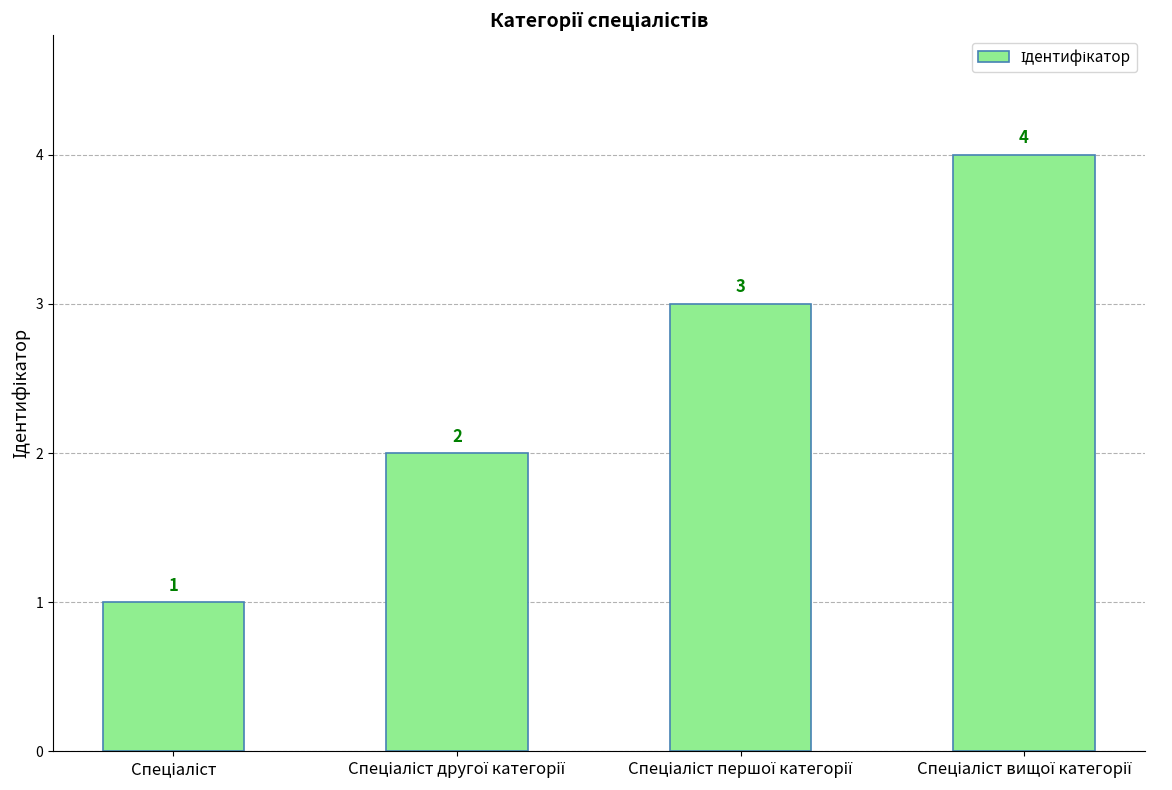

What is the value of the 4th bar from the left?

4